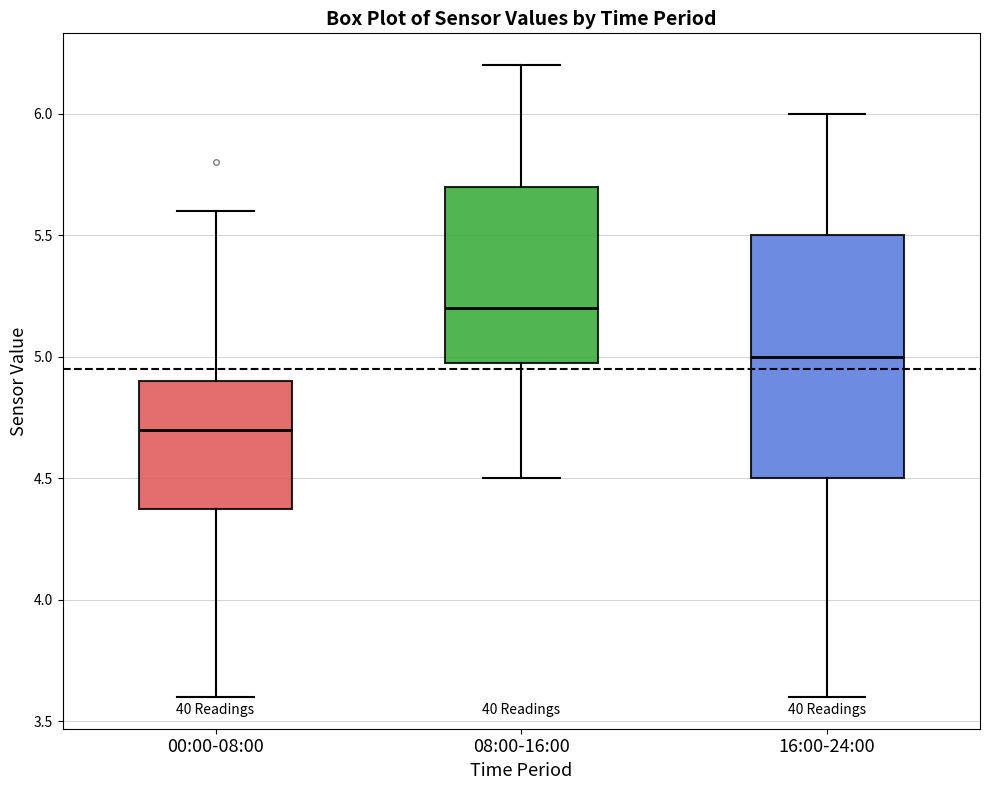

Where does the lower whisker of the box for 08:00-16:00 end on the y-axis? The values are not printed on the chart, so give them approximately, as read against the axis.

4.5